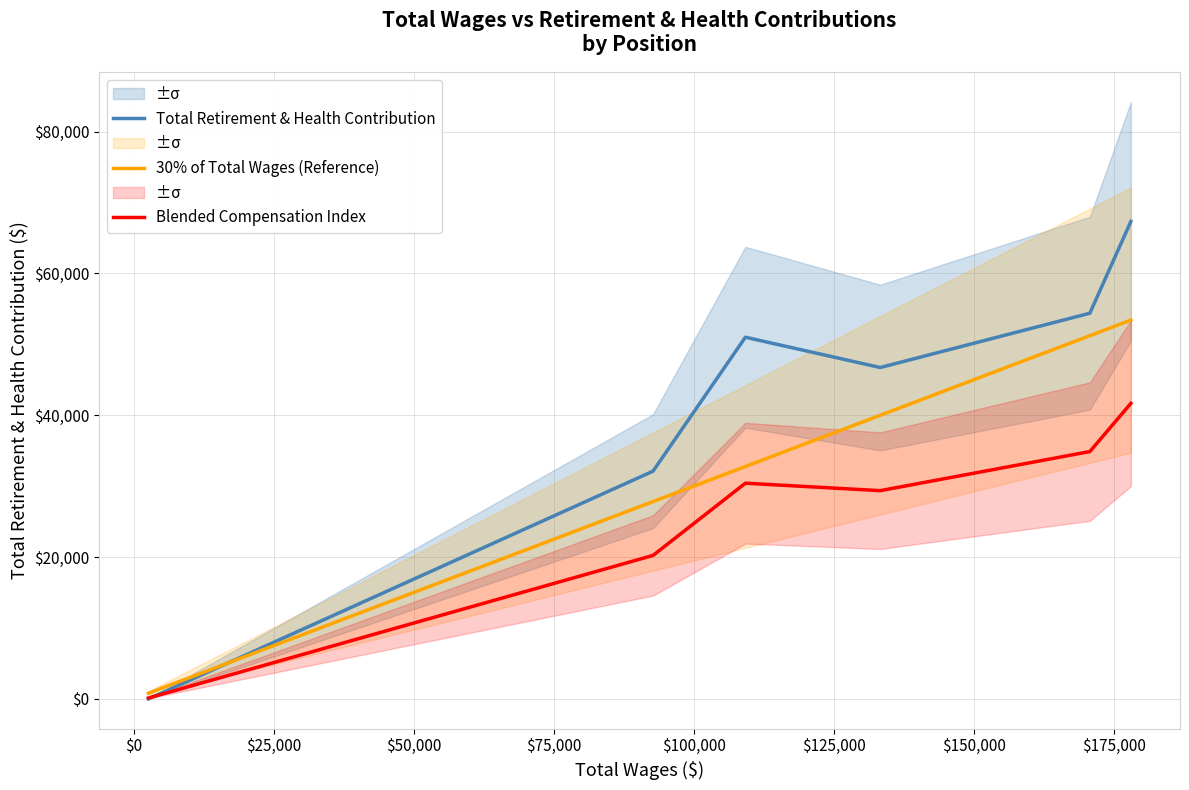

Which series has the largest total across all categories?

Total Retirement & Health Contribution